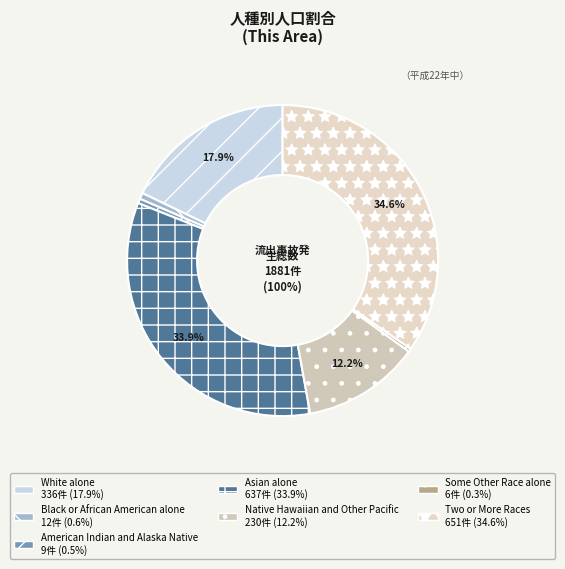

Which category has the smallest portion of the pie?

Some Other Race alone